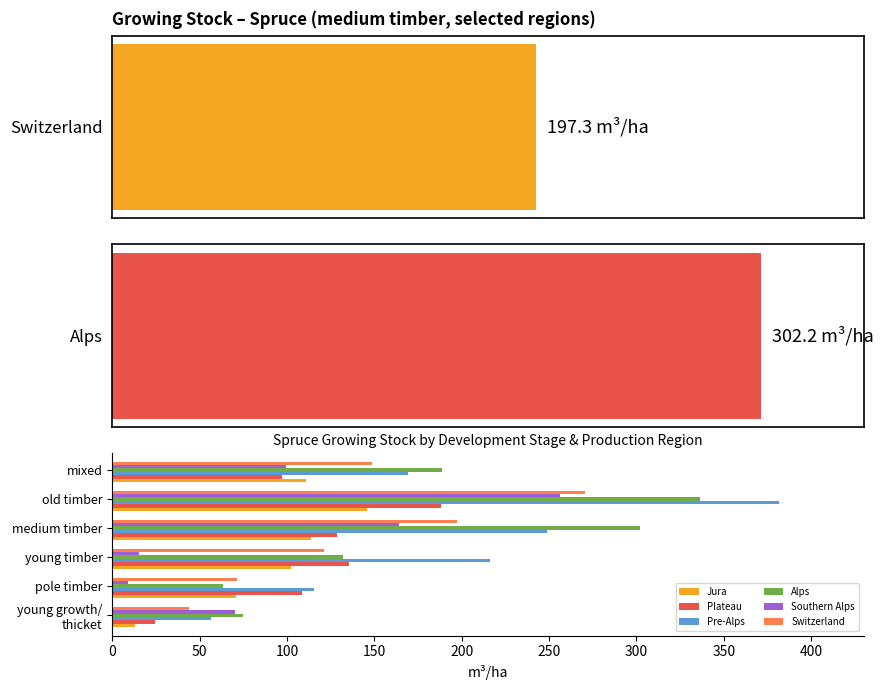

Which series changed the most between 50 and 200?

Alps